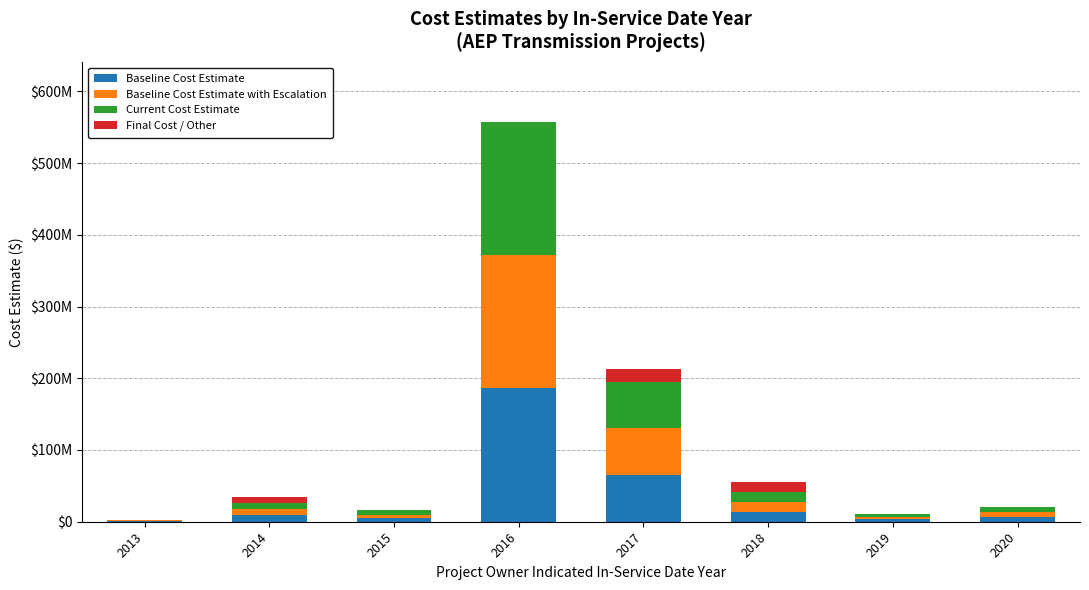

What are all the series names shown in the legend?

Baseline Cost Estimate, Baseline Cost Estimate with Escalation, Current Cost Estimate, Final Cost / Other